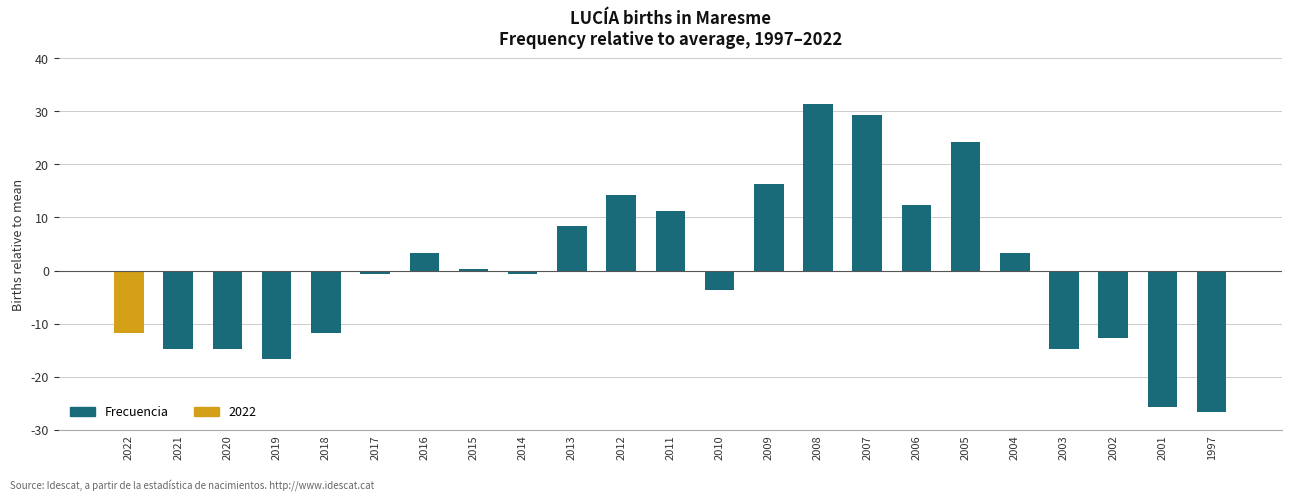

Where does the data first go above 0?

2016